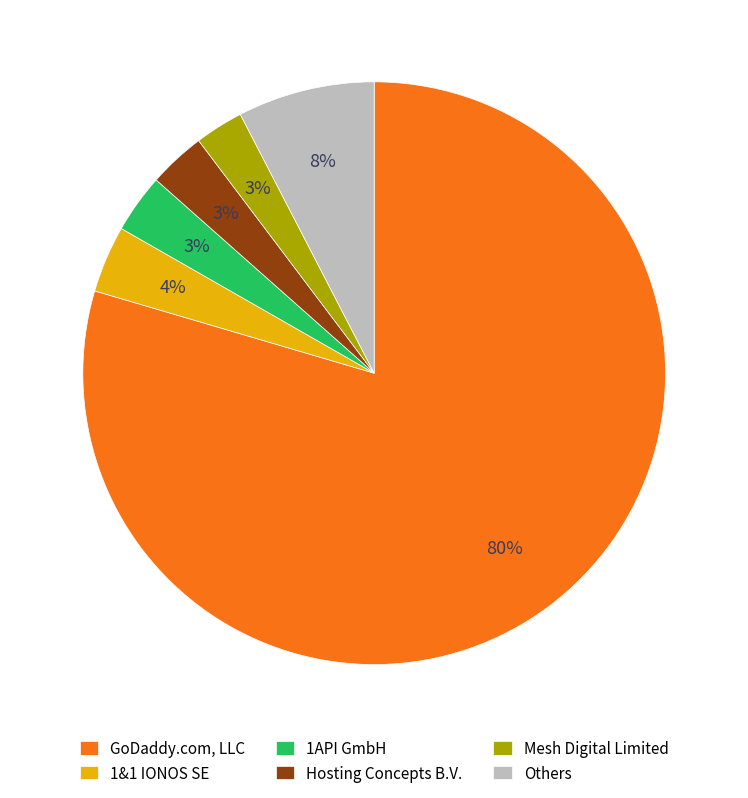

To the nearest percent, what portion does 1&1 IONOS SE represent?

4%